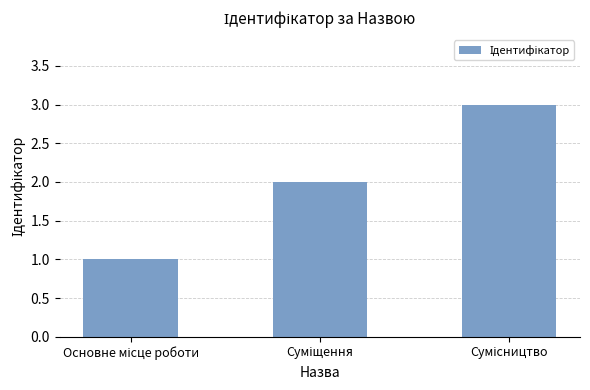

What is the maximum value shown in the chart?

3